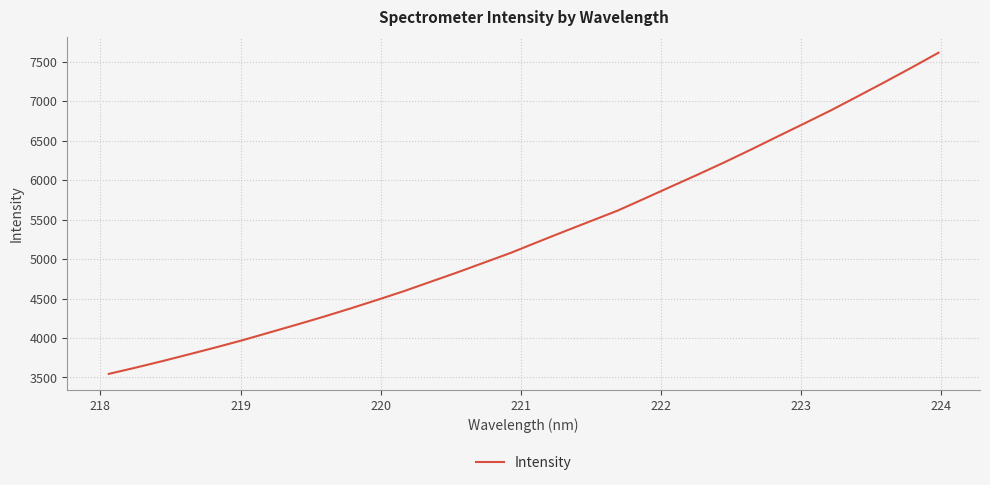

What is the difference between the maximum and minimum values?

4068.5